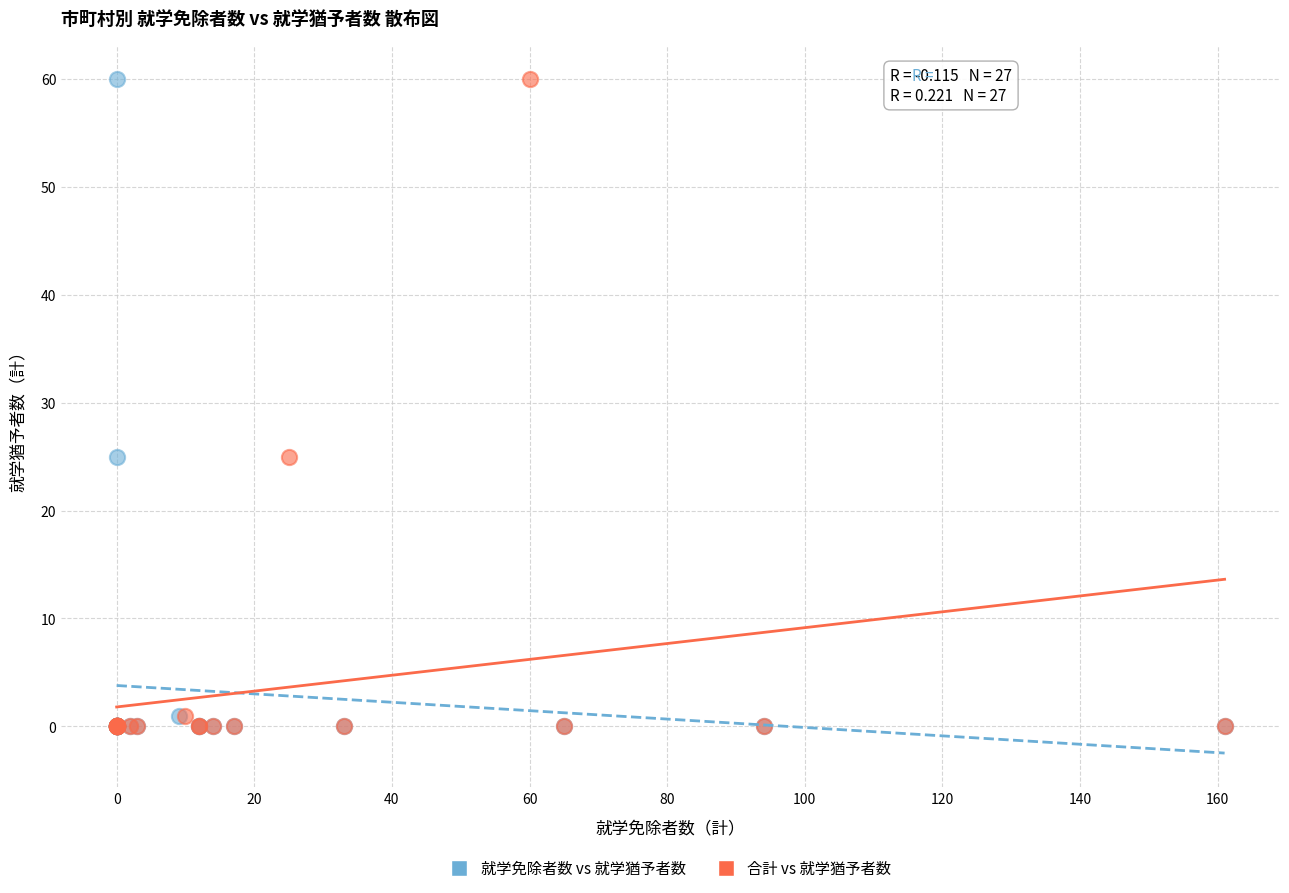

What are all the series names shown in the legend?

就学免除者数 vs 就学猶予者数, 合計 vs 就学猶予者数